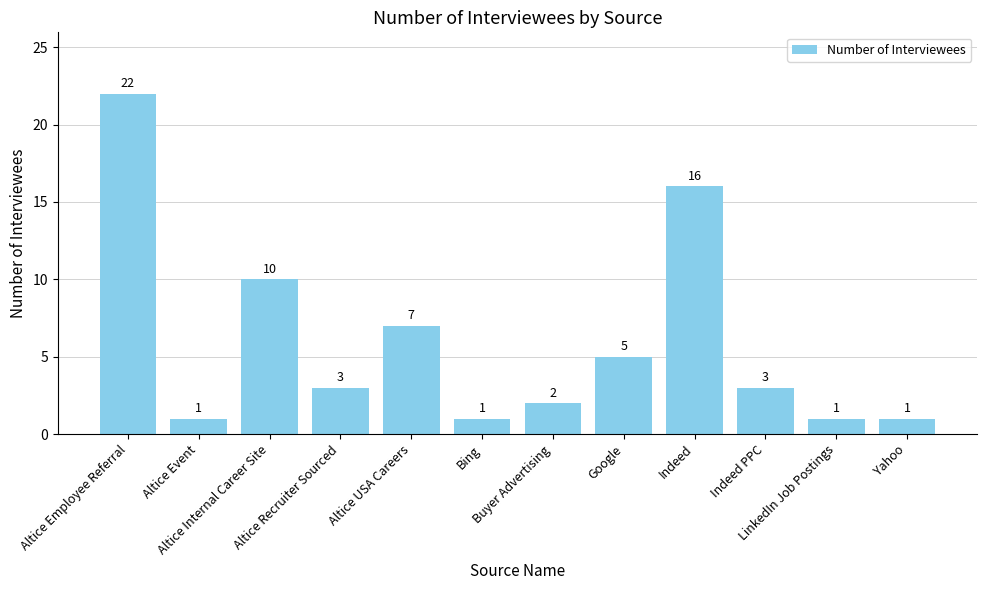

What is the greatest value displayed?

22